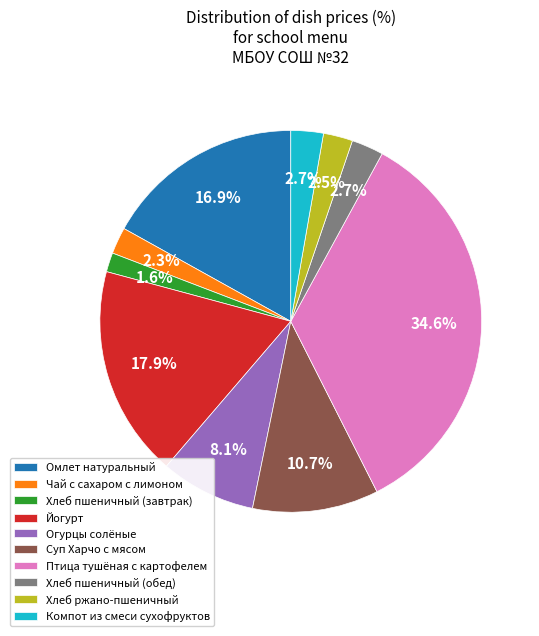

What percentage is NOT represented by Птица тушёная с картофелем?

65.4%